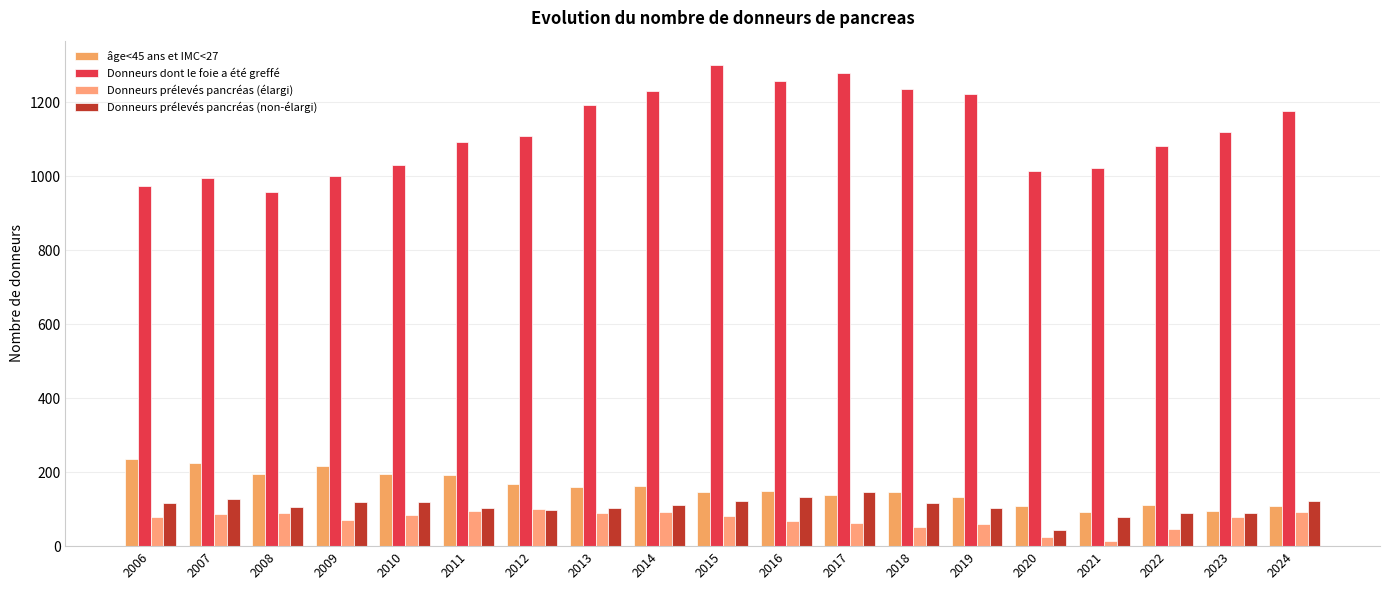

Count the number of categories in the chart.

19